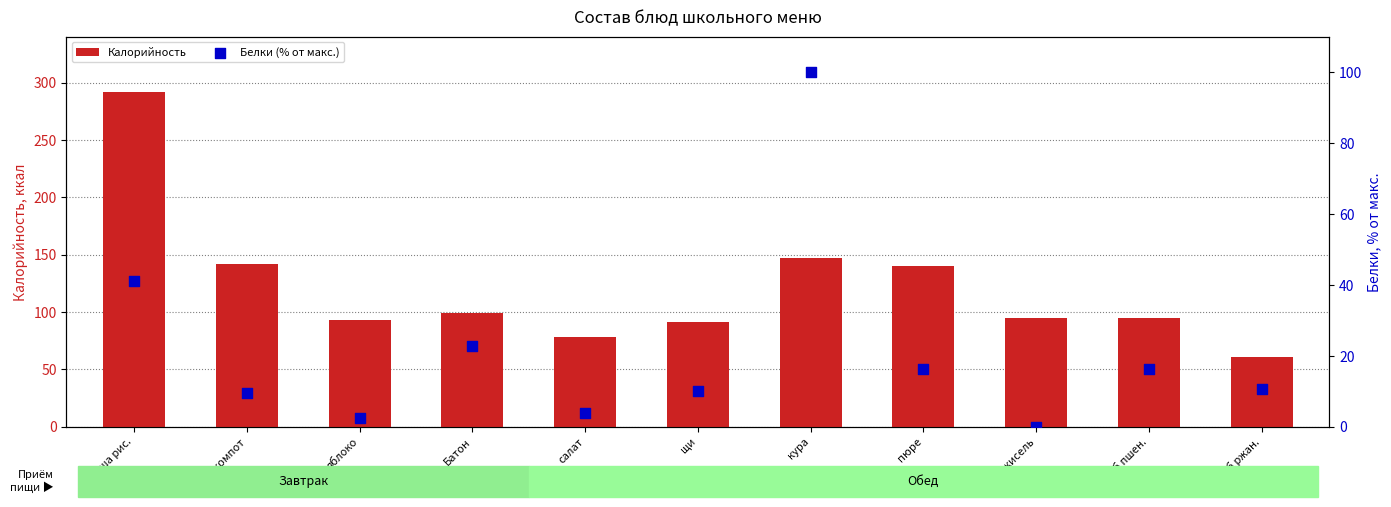

Which series has the largest Y range (max minus min)?

Калорийность